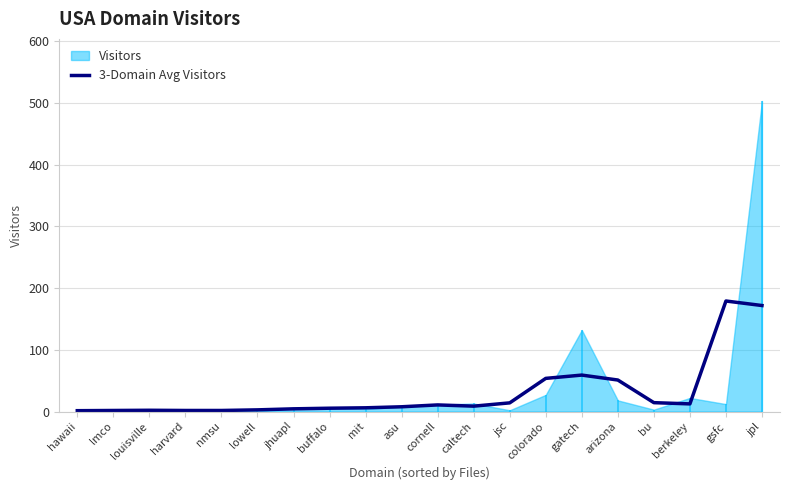

At which category does the chart reach its peak across all series?

gsfc